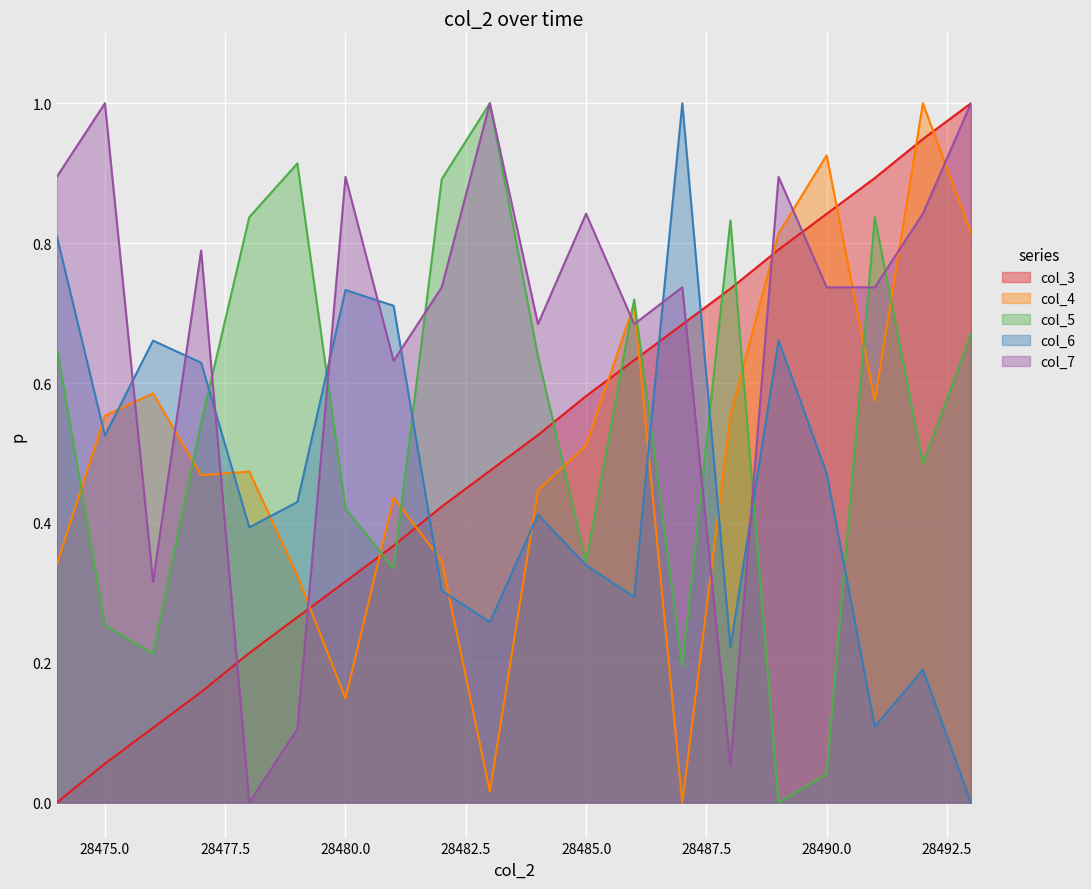

Read the col_7 value at 28492.

0.8